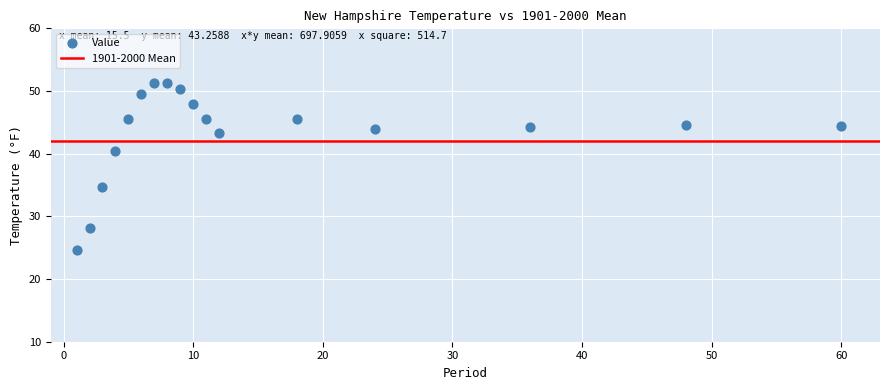

What is the range of X values (max minus min)?

59.0